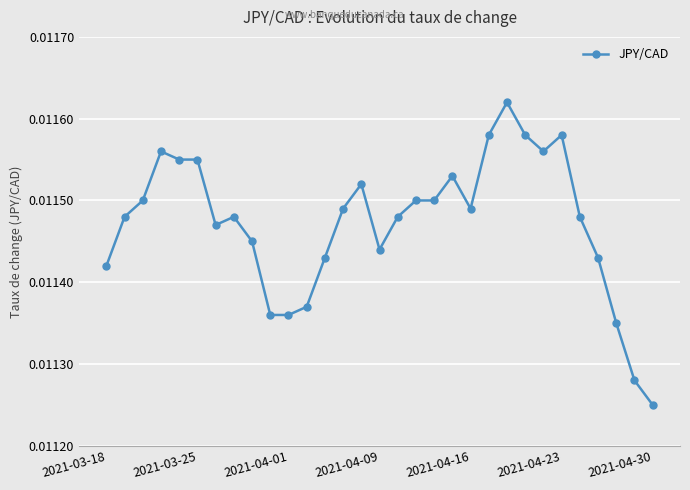

Count the values in the range 0 to 1.

31